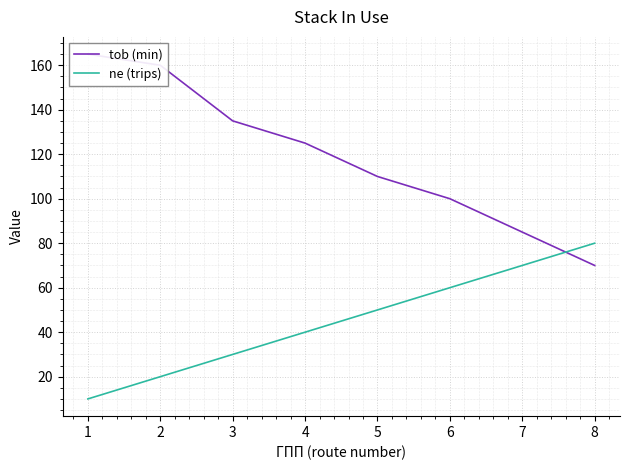

Rank the categories by ne (trips) value from highest to lowest.

8, 7, 6, 5, 4, 3, 2, 1